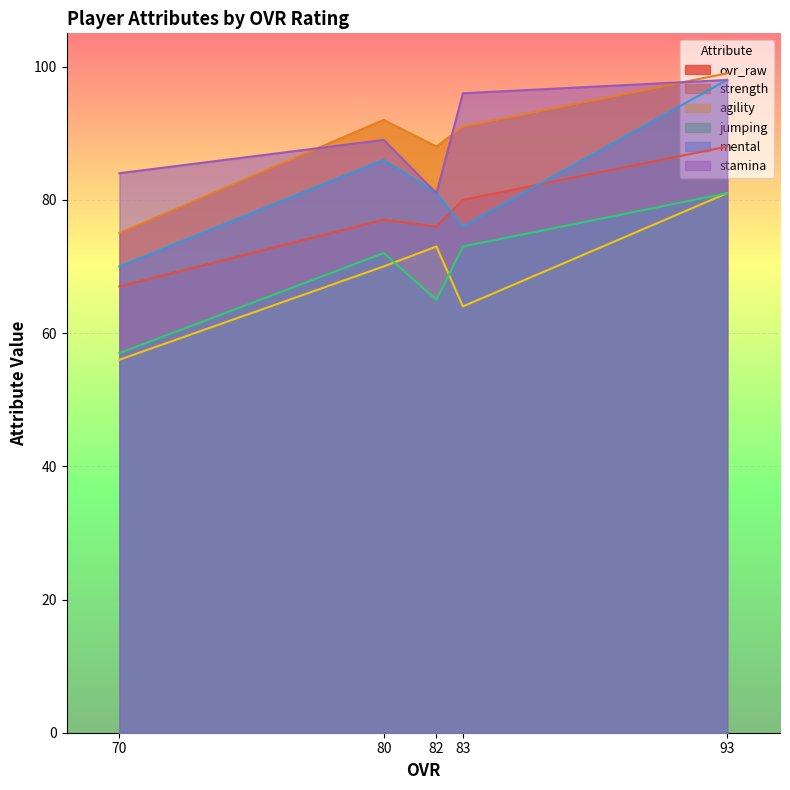

How many lines are shown in the chart?

6